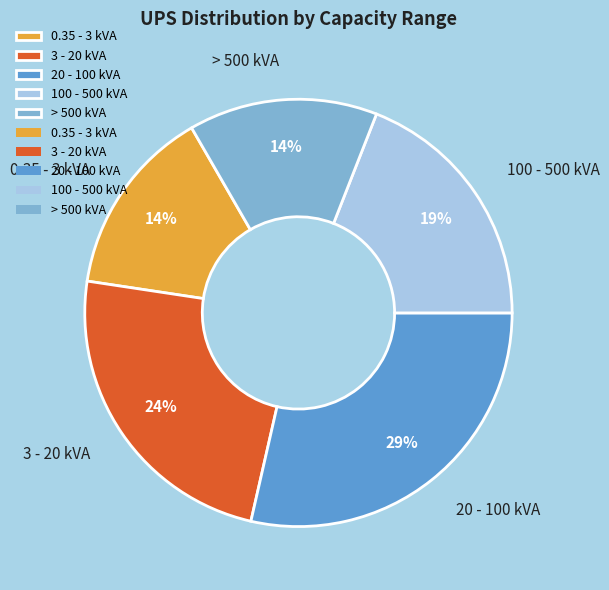

What is the largest slice in the pie chart?

20 - 100 kVA